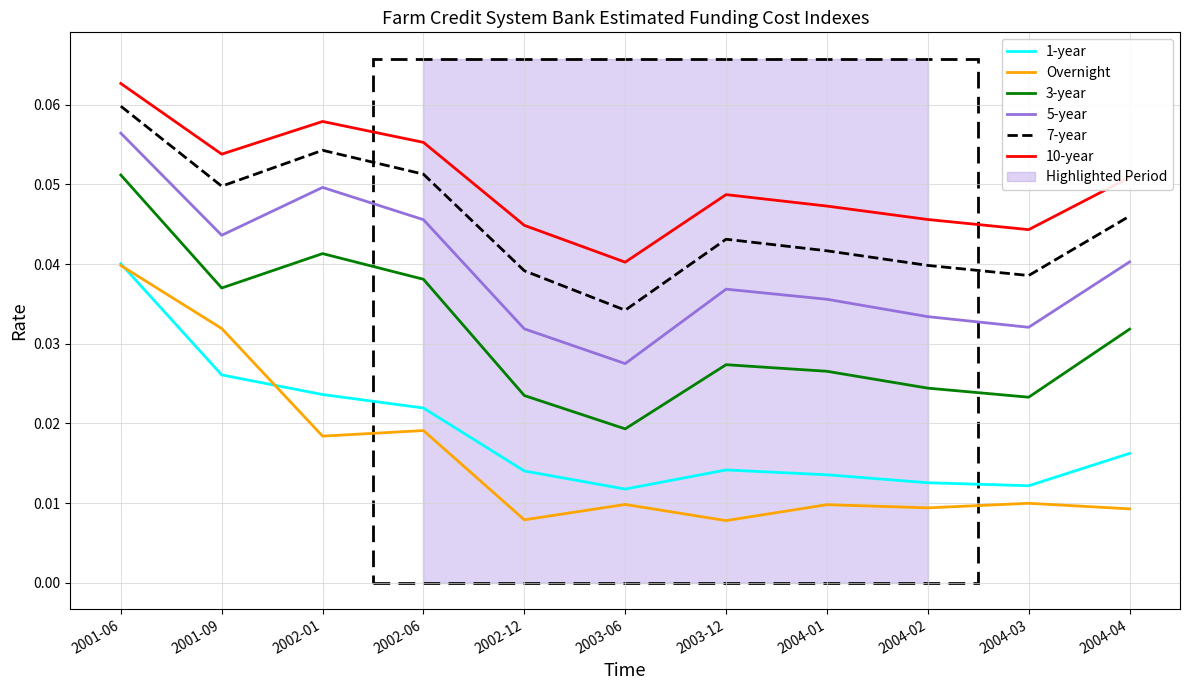

Reading right to left, extract all data points from this chart.

1-year: 2004-04=0.0	2004-03=0.0	2004-02=0.0	2004-01=0.0	2003-12=0.0	2003-06=0.0	2002-12=0.0	2002-06=0.0	2002-01=0.0	2001-09=0.0	2001-06=0.0
Overnight: 2004-04=0.0	2004-03=0.0	2004-02=0.0	2004-01=0.0	2003-12=0.0	2003-06=0.0	2002-12=0.0	2002-06=0.0	2002-01=0.0	2001-09=0.0	2001-06=0.0
3-year: 2004-04=0.0	2004-03=0.0	2004-02=0.0	2004-01=0.0	2003-12=0.0	2003-06=0.0	2002-12=0.0	2002-06=0.0	2002-01=0.0	2001-09=0.0	2001-06=0.1
5-year: 2004-04=0.0	2004-03=0.0	2004-02=0.0	2004-01=0.0	2003-12=0.0	2003-06=0.0	2002-12=0.0	2002-06=0.0	2002-01=0.0	2001-09=0.0	2001-06=0.1
7-year: 2004-04=0.0	2004-03=0.0	2004-02=0.0	2004-01=0.0	2003-12=0.0	2003-06=0.0	2002-12=0.0	2002-06=0.1	2002-01=0.1	2001-09=0.0	2001-06=0.1
10-year: 2004-04=0.1	2004-03=0.0	2004-02=0.0	2004-01=0.0	2003-12=0.0	2003-06=0.0	2002-12=0.0	2002-06=0.1	2002-01=0.1	2001-09=0.1	2001-06=0.1